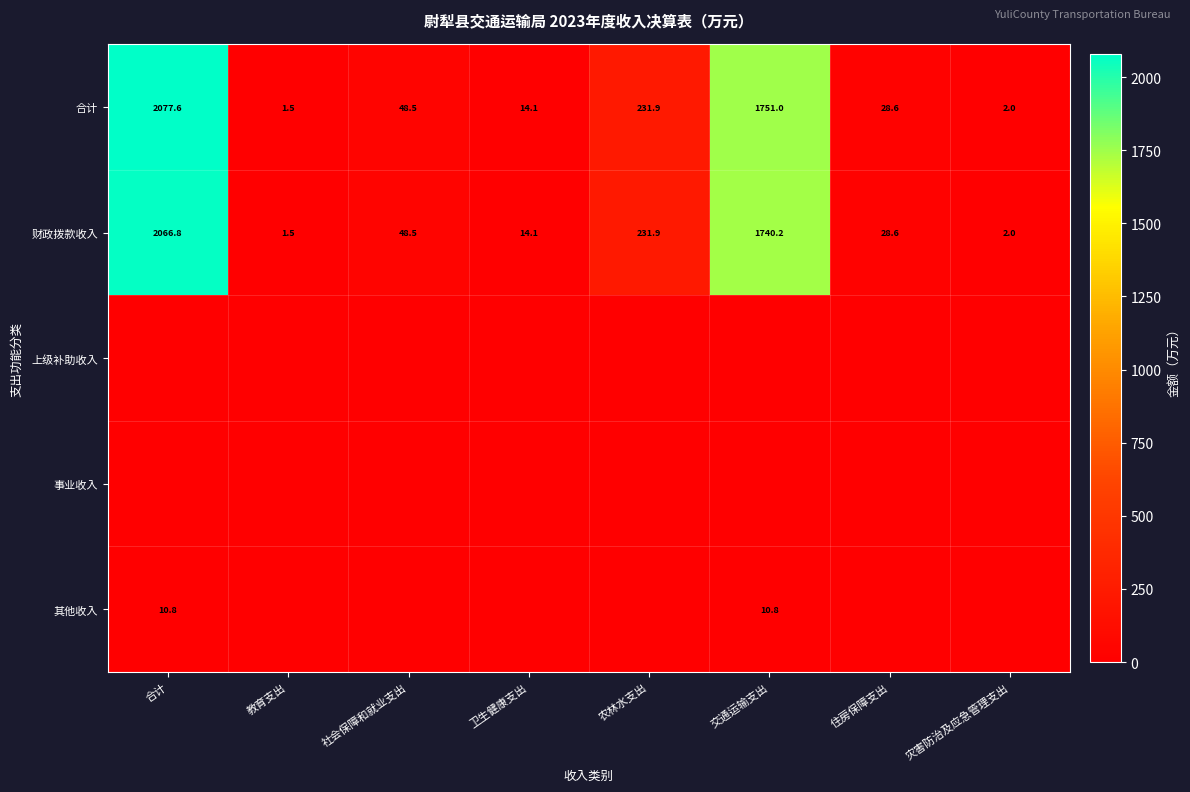

Rank the categories by 合计 value from highest to lowest.

合计, 交通运输支出, 农林水支出, 社会保障和就业支出, 住房保障支出, 卫生健康支出, 灾害防治及应急管理支出, 教育支出